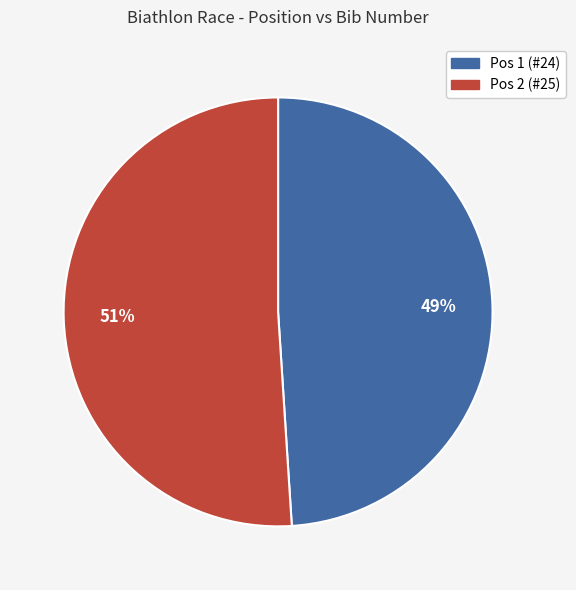

The Pos 1 (#24) slice represents 37% of the pie. True or false?

False